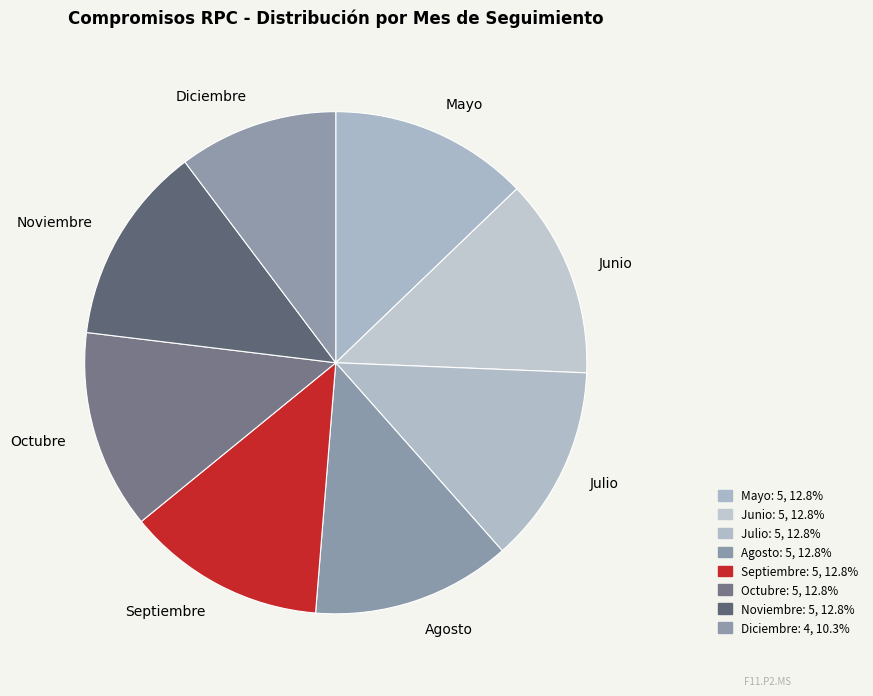

What is the smallest slice in the pie chart?

Diciembre